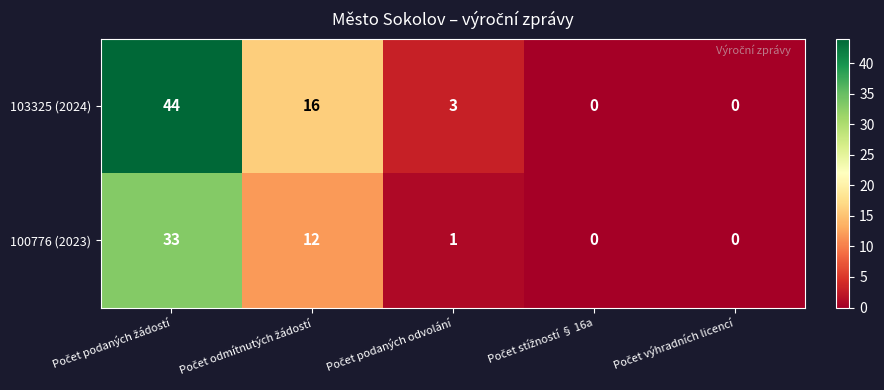

Rank the series by their maximum value, from highest to lowest.

103325 (2024), 100776 (2023)